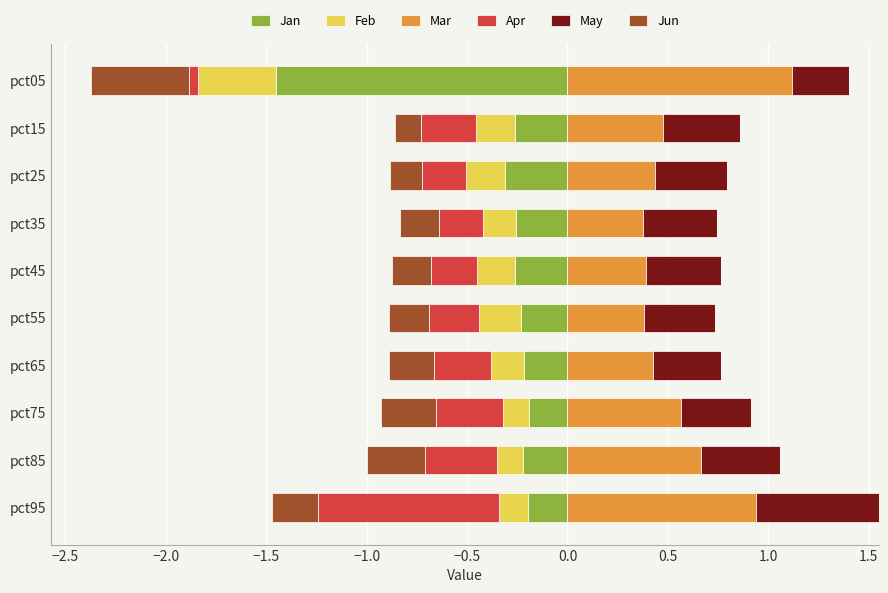

True or false: Mar has a value of 0.5 at pct85.

False